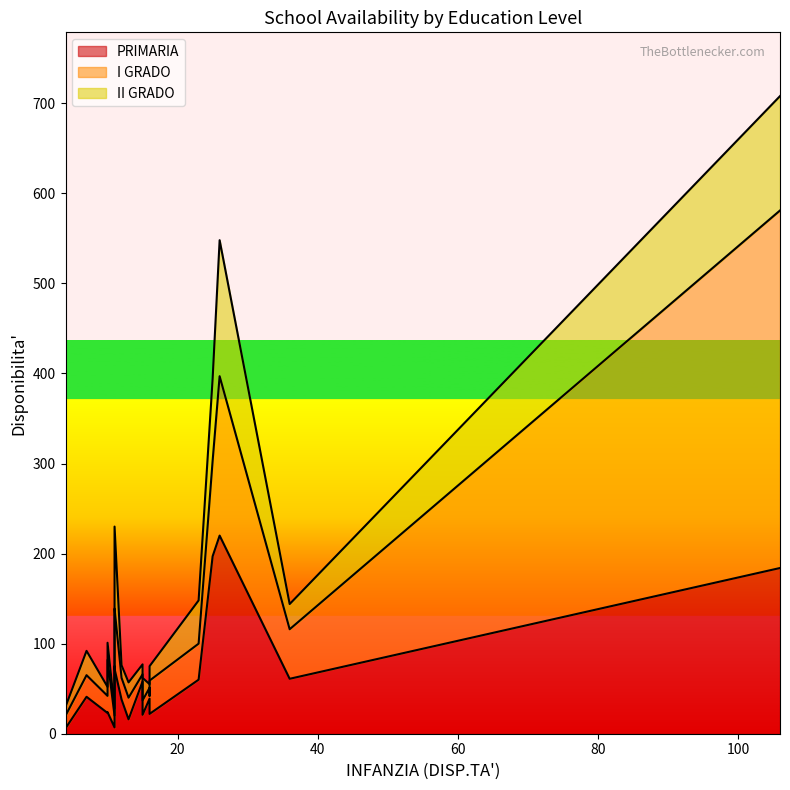

What is the smallest value displayed?

4